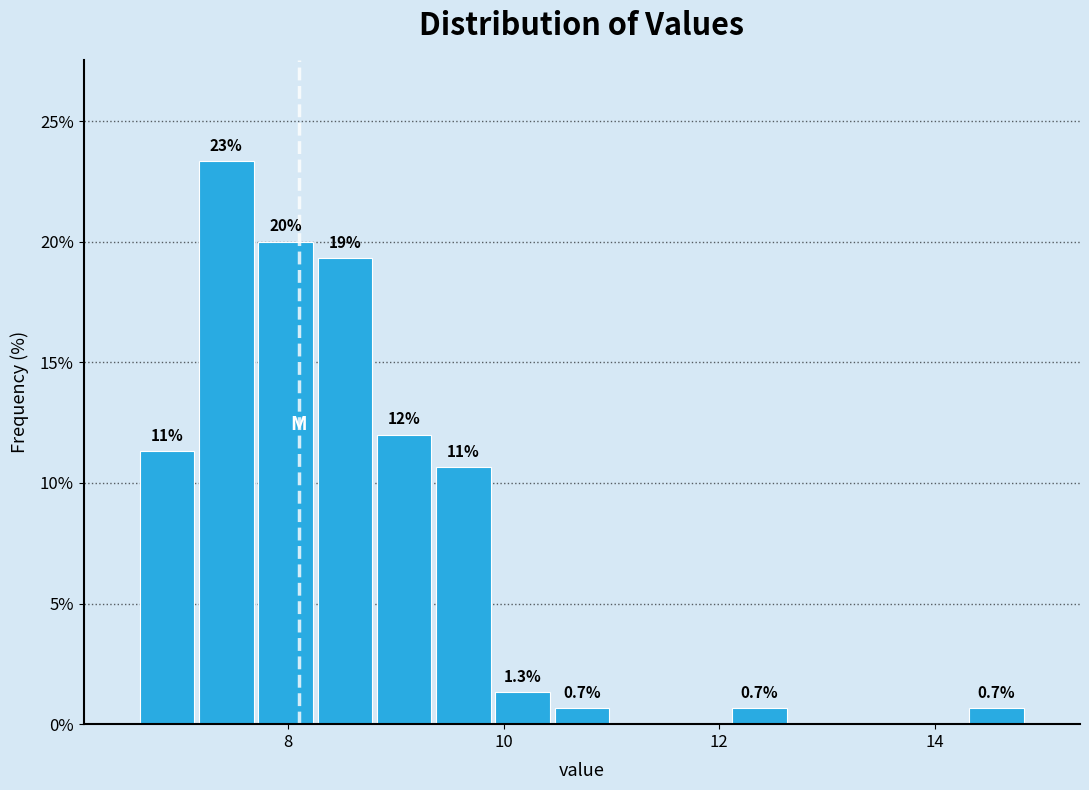

Read against the x-axis, roughly where is the centre of the tallest bar?

7.4